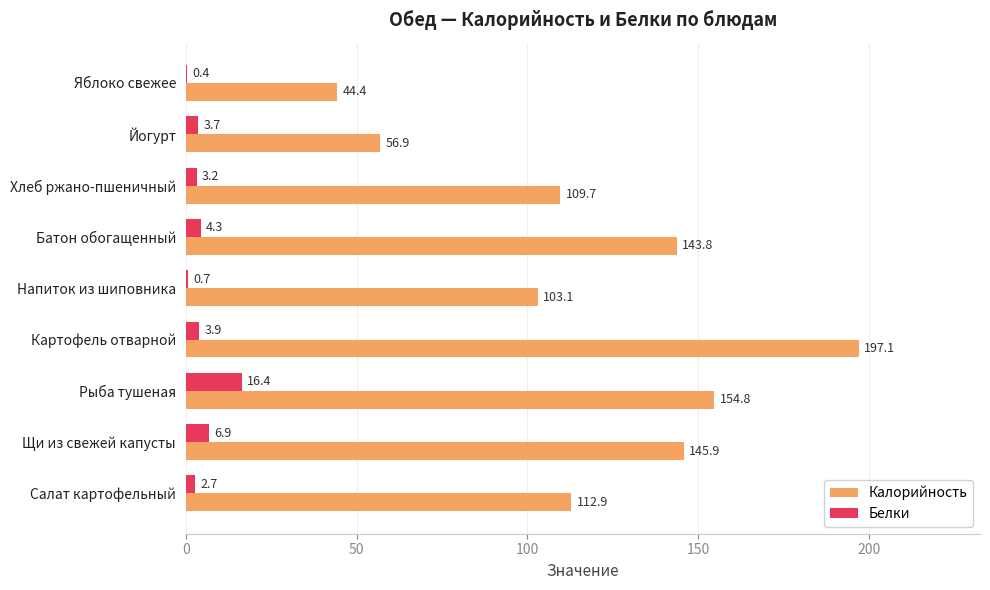

What is the highest value of the Калорийность series?

197.1